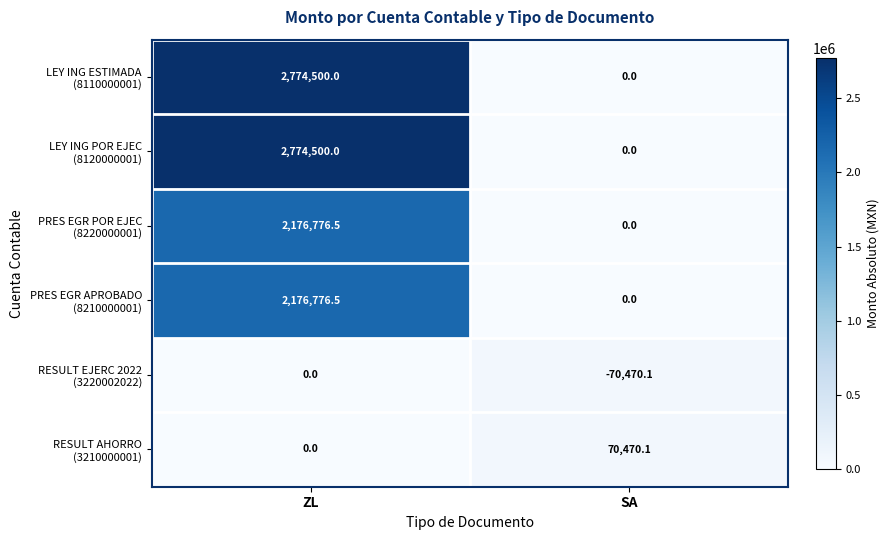

Which category has the lowest value across all series?

SA